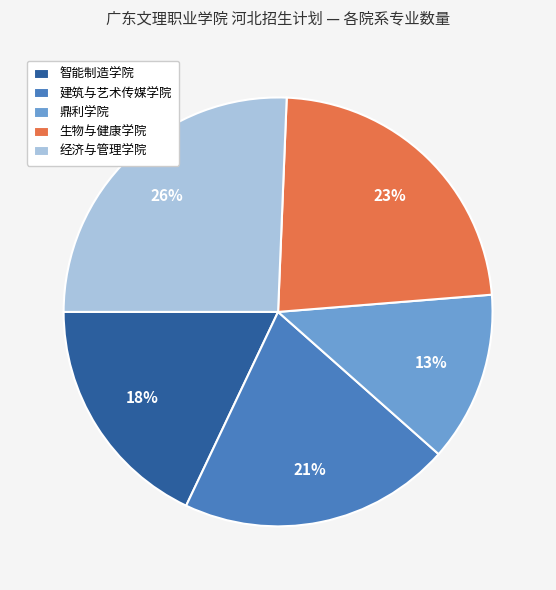

True or false: 鼎利学院 accounts for 5% of the total.

False